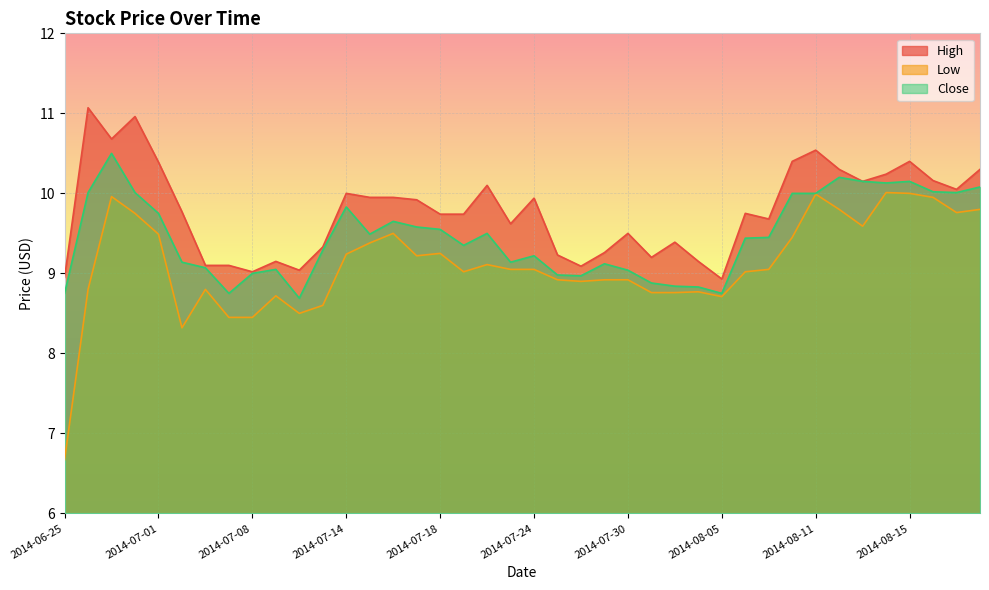

What is the difference between the High values at 2014-07-29 and 2014-07-23?

0.4